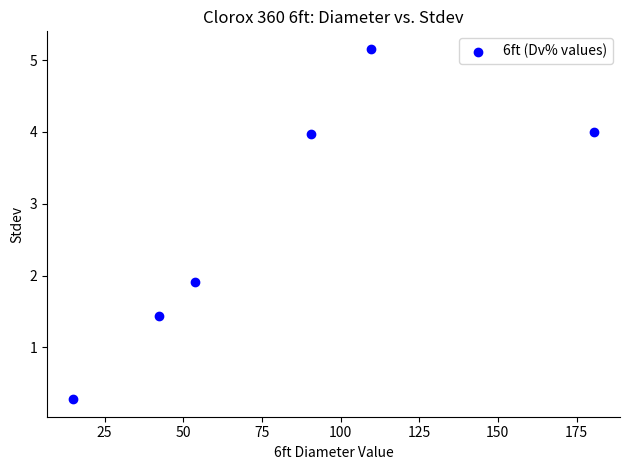

What is the average Y value?

2.8